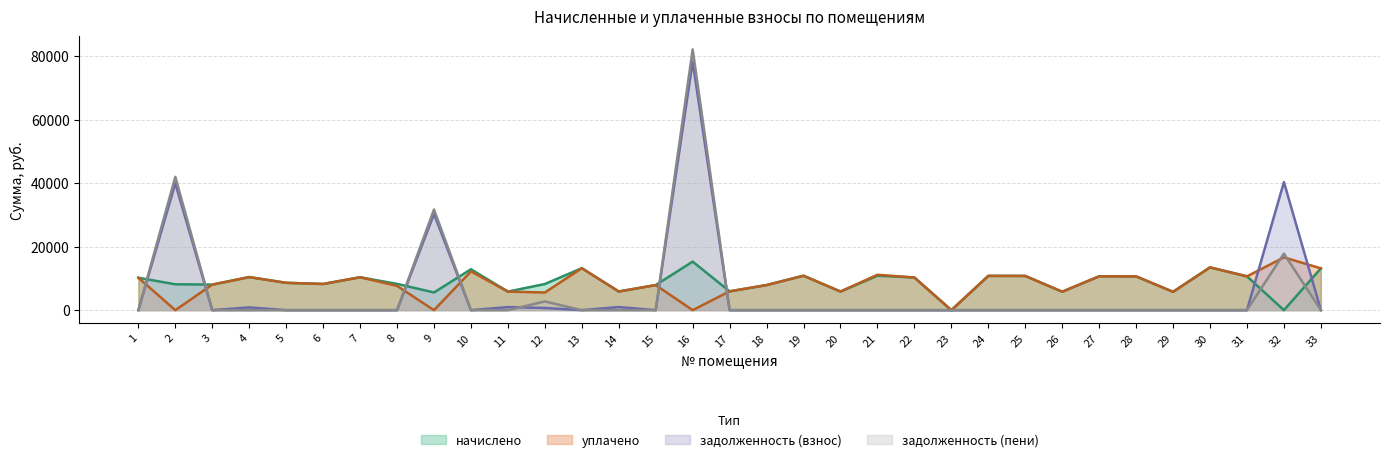

Does the chart display data point markers on the line(s)?

No